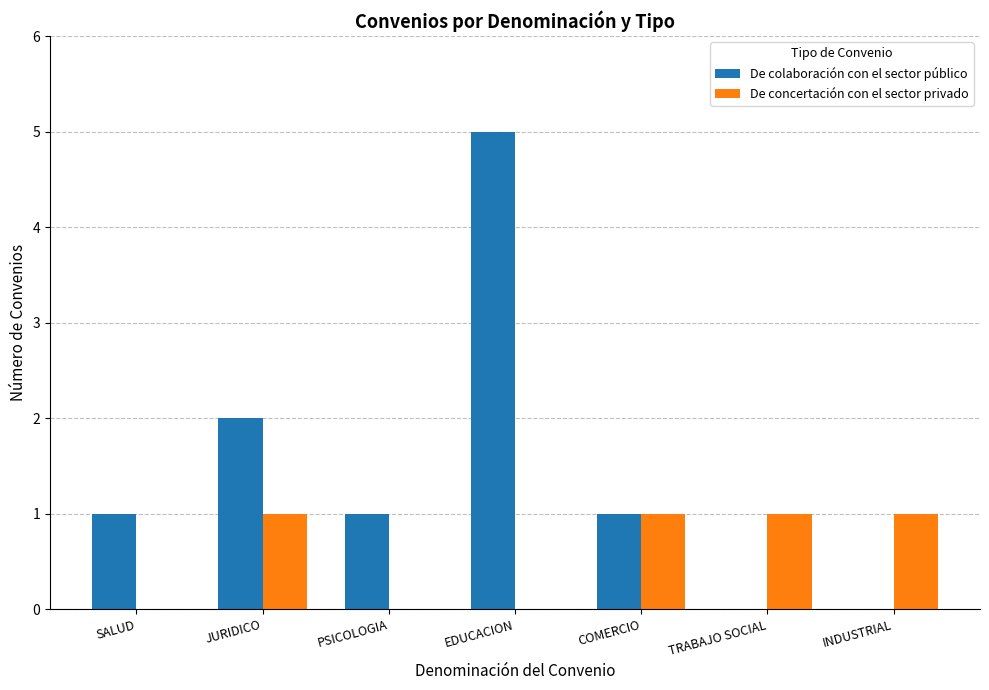

Count the number of data series in this chart.

2